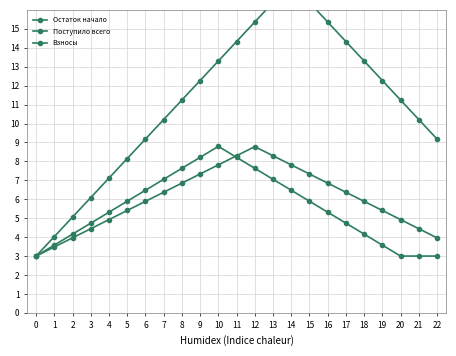

After their last crossing, which series has the higher values: Поступило всего or Взносы?

Взносы